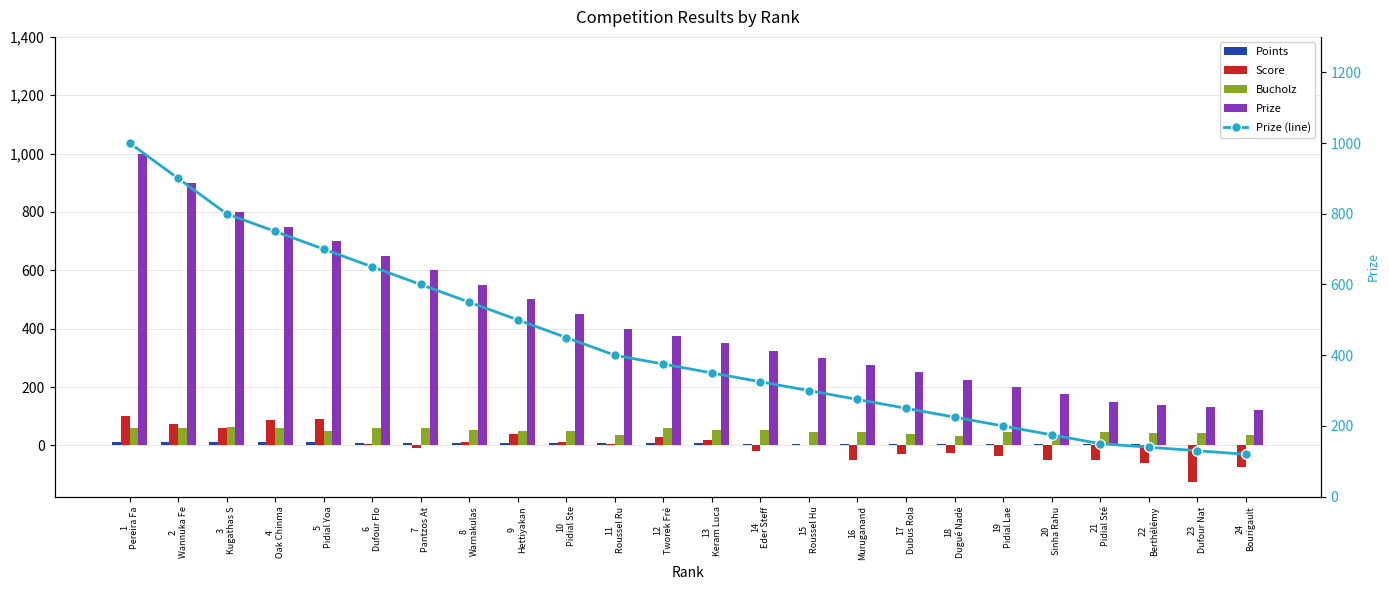

What are all the series names shown in the legend?

Points, Score, Bucholz, Prize, Prize (line)